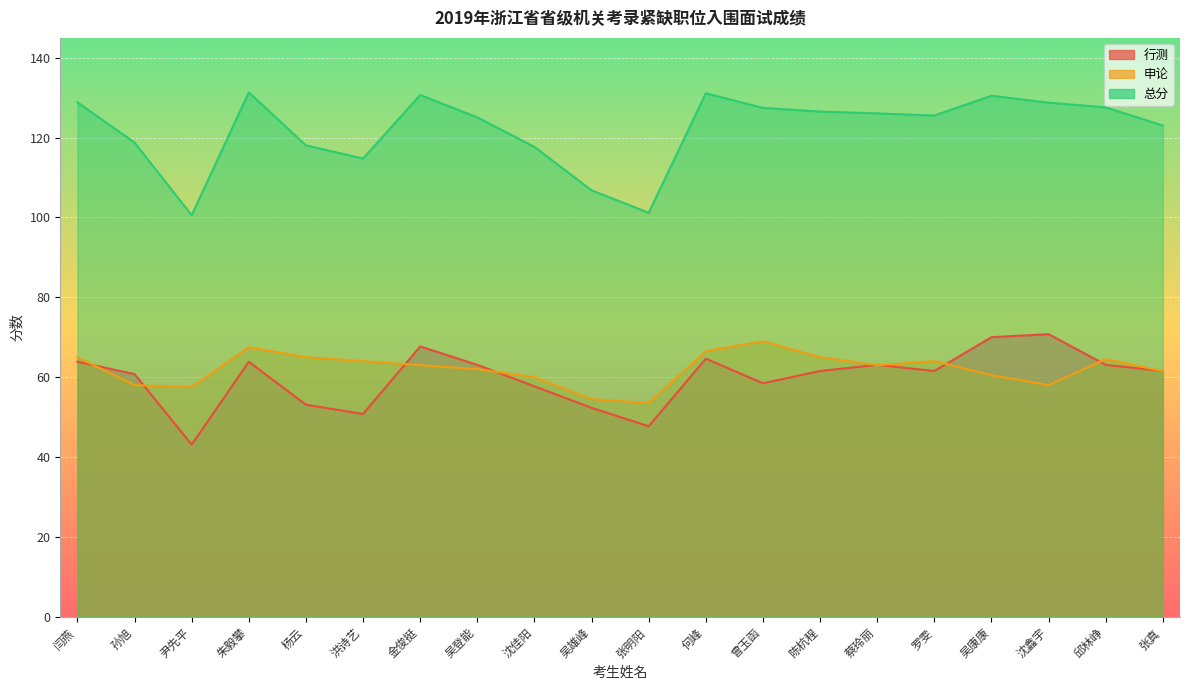

How many lines are shown in the chart?

3